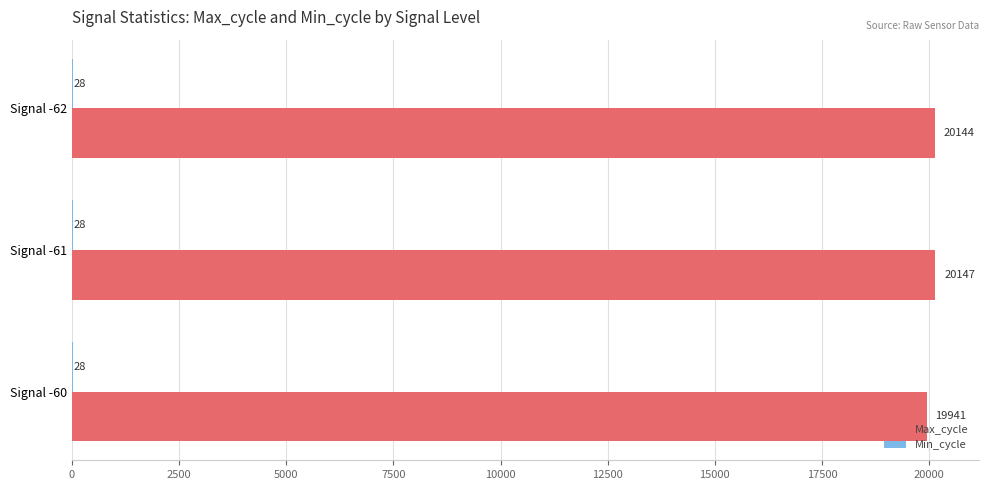

Which series has the largest total across all categories?

Max_cycle